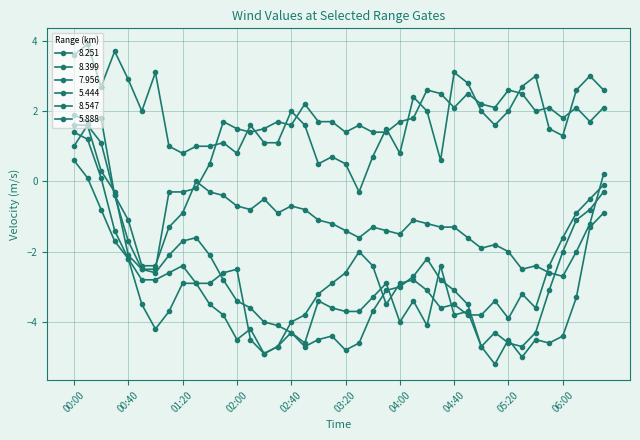

How many categories are shown in the chart?

40